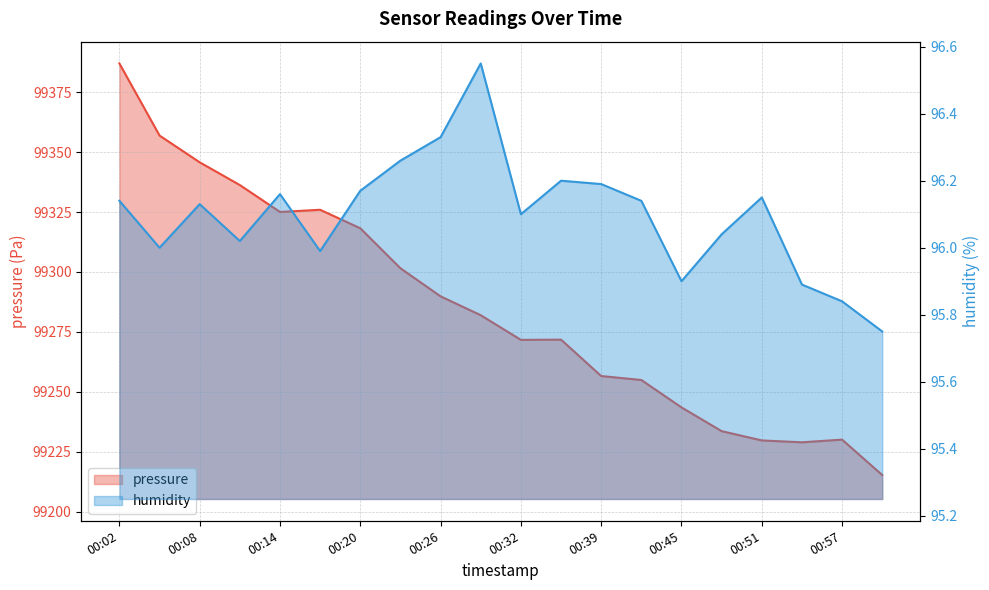

What is the minimum value for humidity?

95.8